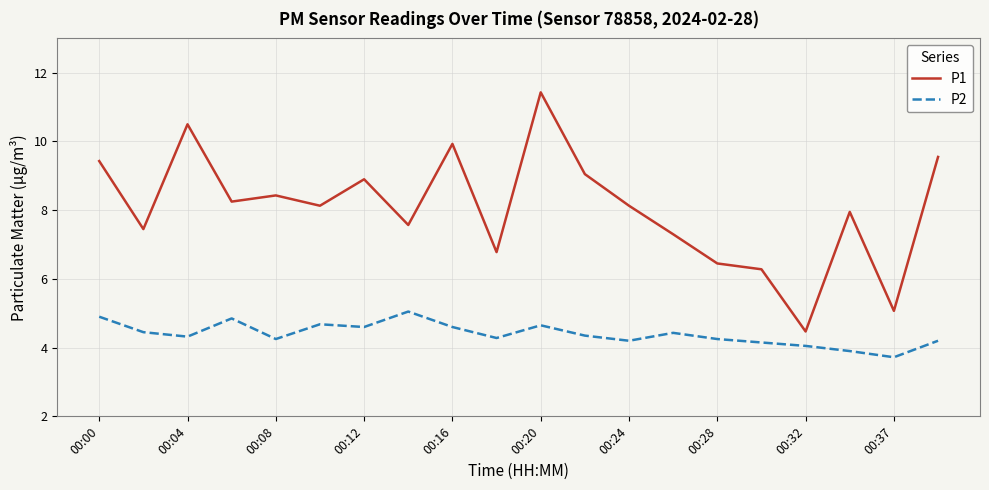

Which series has the widest spread of values?

P1